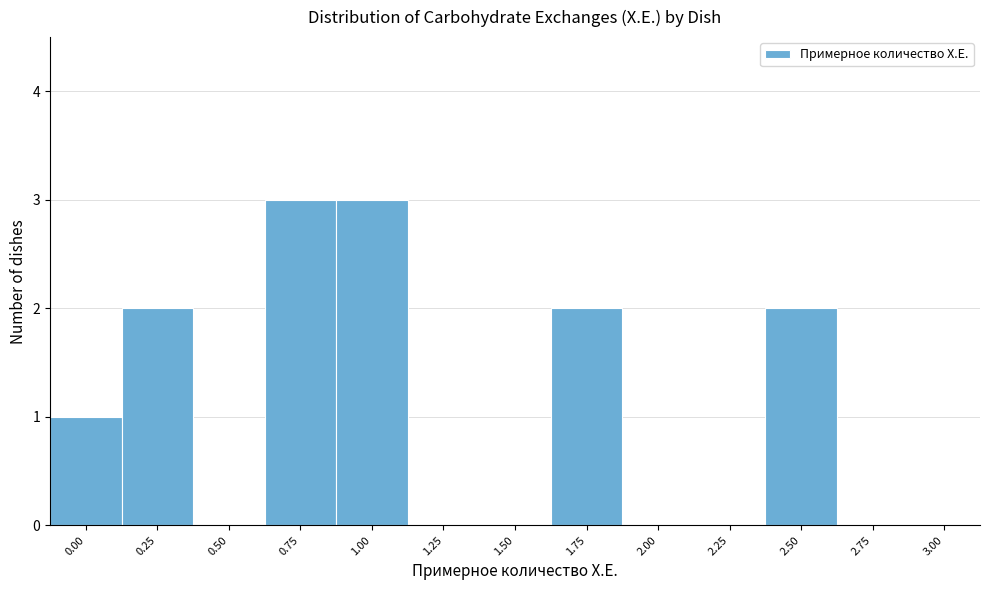

Reading left to right, list all the values displayed in this chart.

0.00=1	0.25=2	0.50=0	0.75=3	1.00=3	1.25=0	1.50=0	1.75=2	2.00=0	2.25=0	2.50=2	2.75=0	3.00=0